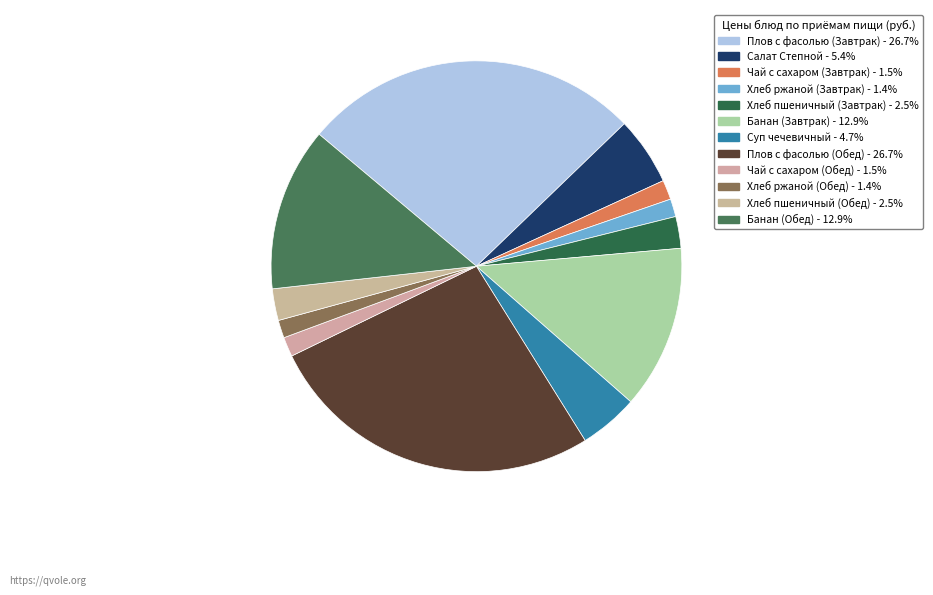

Rank the categories by value from highest to lowest.

Плов с фасолью (Завтрак), Плов с фасолью (Обед), Банан (Завтрак), Банан (Обед), Салат Степной, Суп чечевичный, Хлеб пшеничный (Завтрак), Хлеб пшеничный (Обед), Чай с сахаром (Завтрак), Чай с сахаром (Обед), Хлеб ржаной (Завтрак), Хлеб ржаной (Обед)